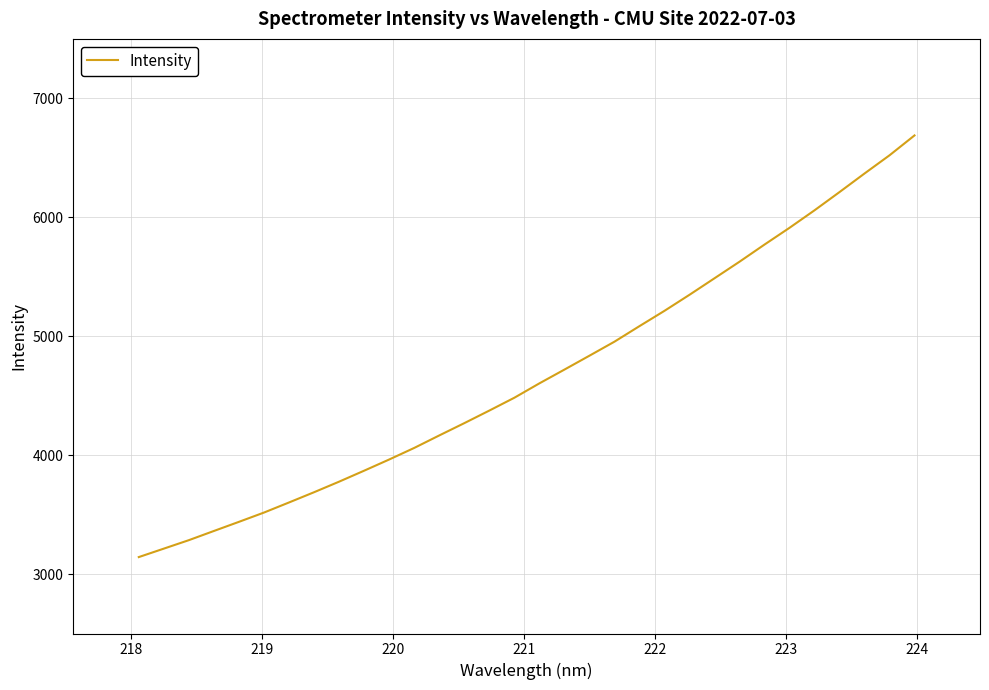

What is the minimum value shown in the chart?

3142.6